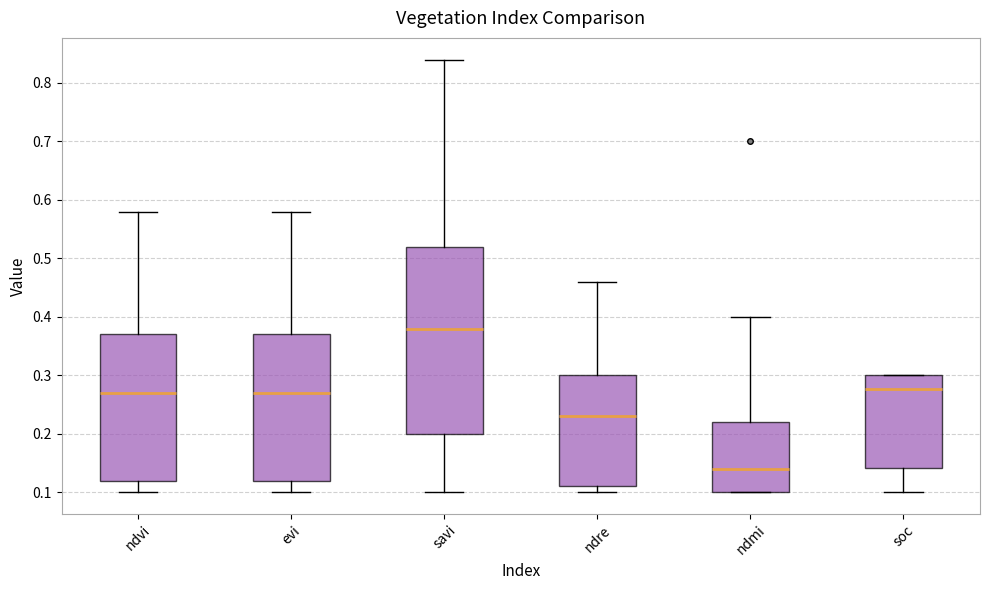

Where does the median line of the box for ndvi sit on the y-axis? The values are not printed on the chart, so give them approximately, as read against the axis.

0.27